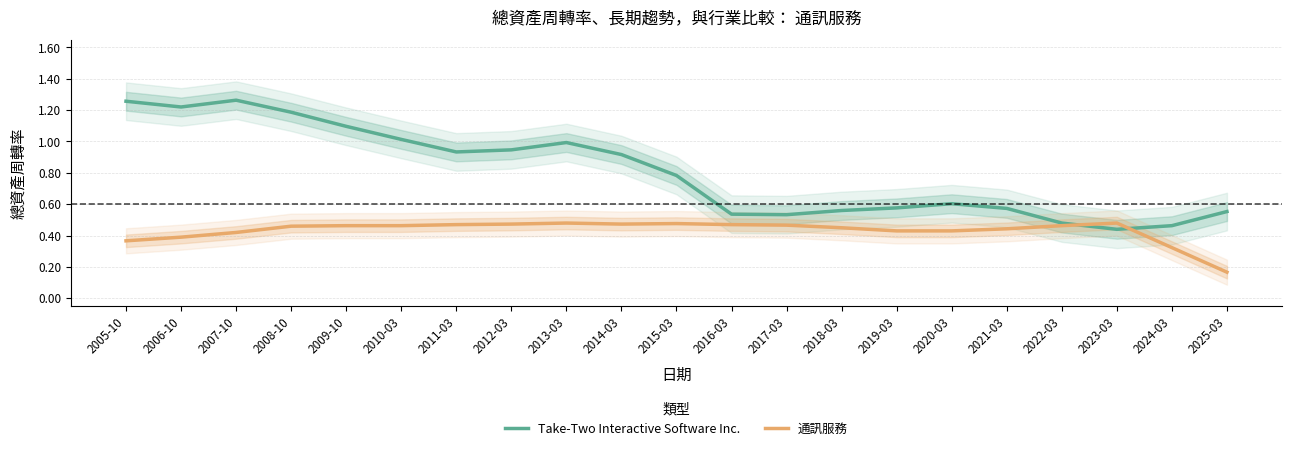

What position from the right is 2017-03?

9